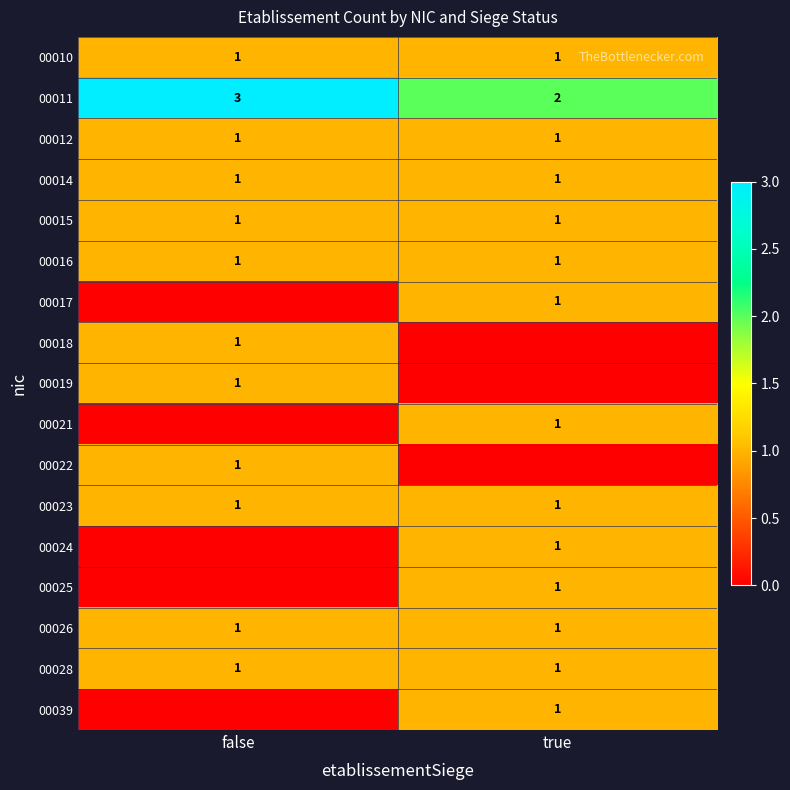

The 00028 series shows 1 at false. True or false?

True